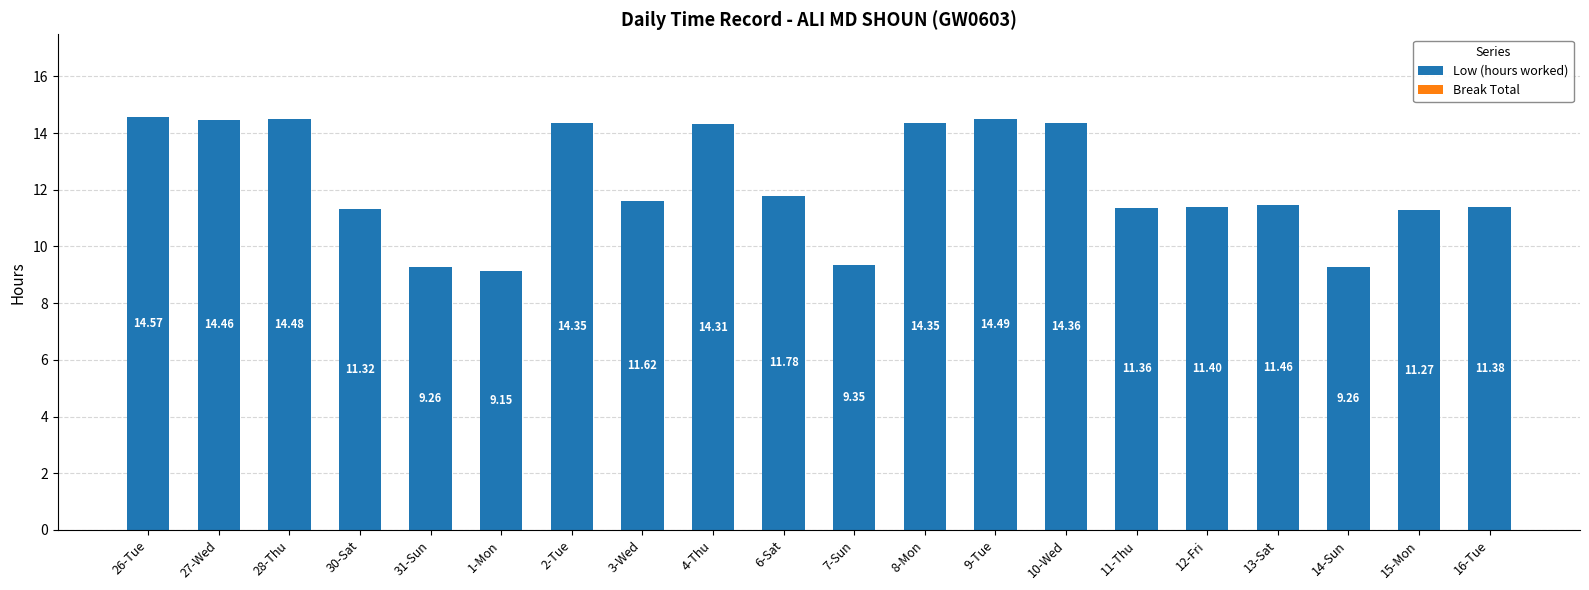

What is the greatest value displayed?

14.6